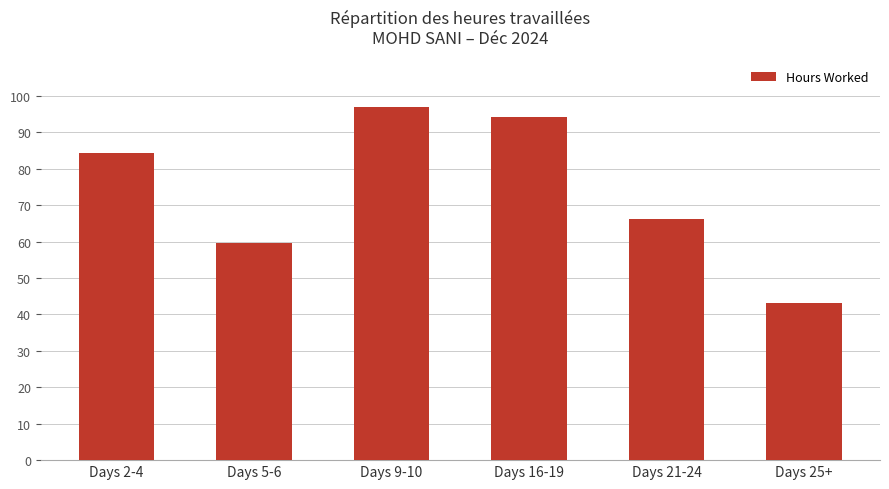

What is the sum of all values?

444.2